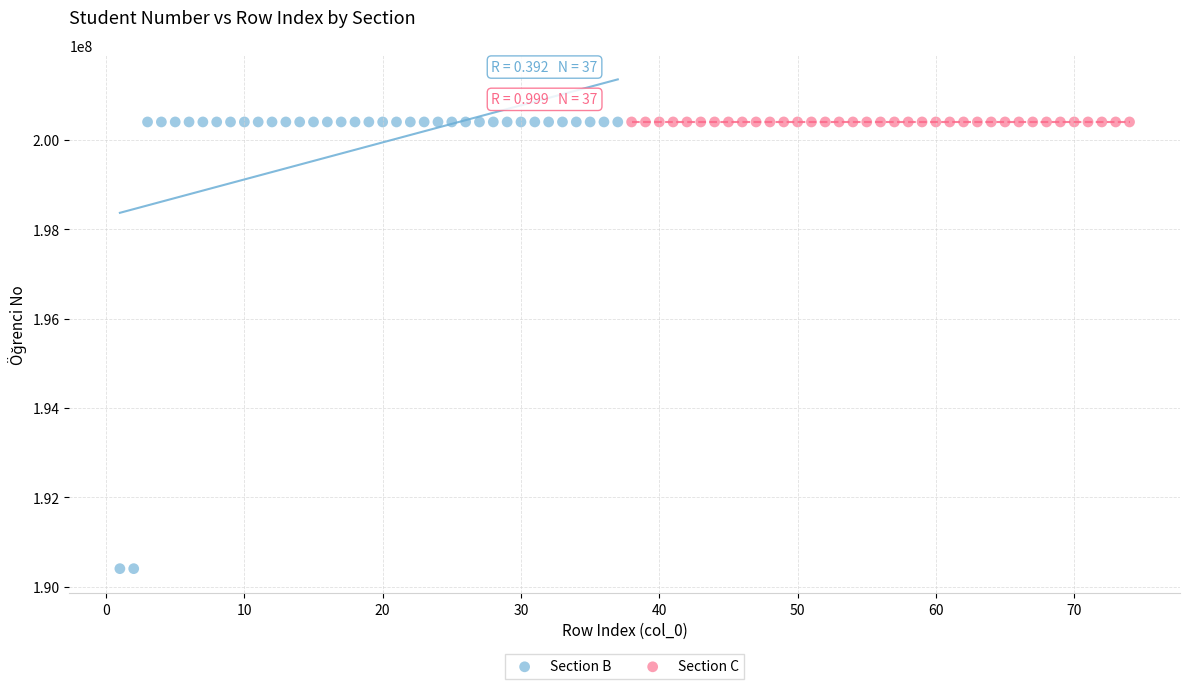

Which series has the widest spread of Y values?

Section B